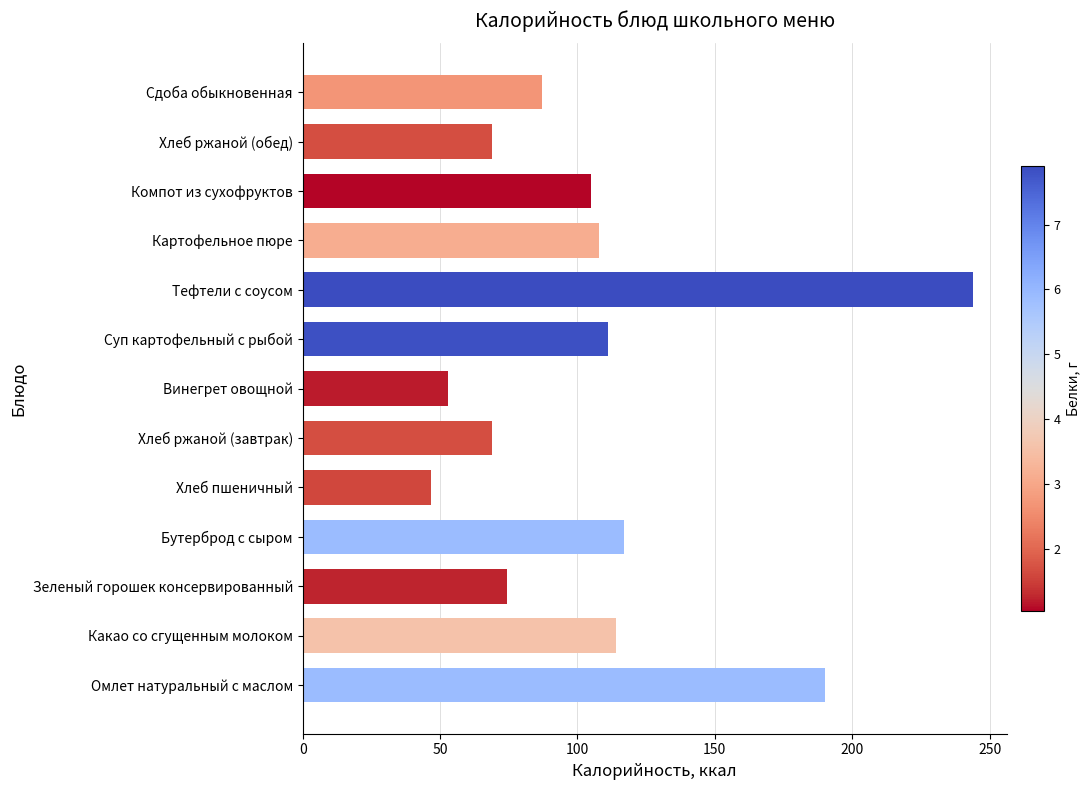

What is the change in value from Хлеб ржаной (завтрак) to Суп картофельный с рыбой?

+42.0